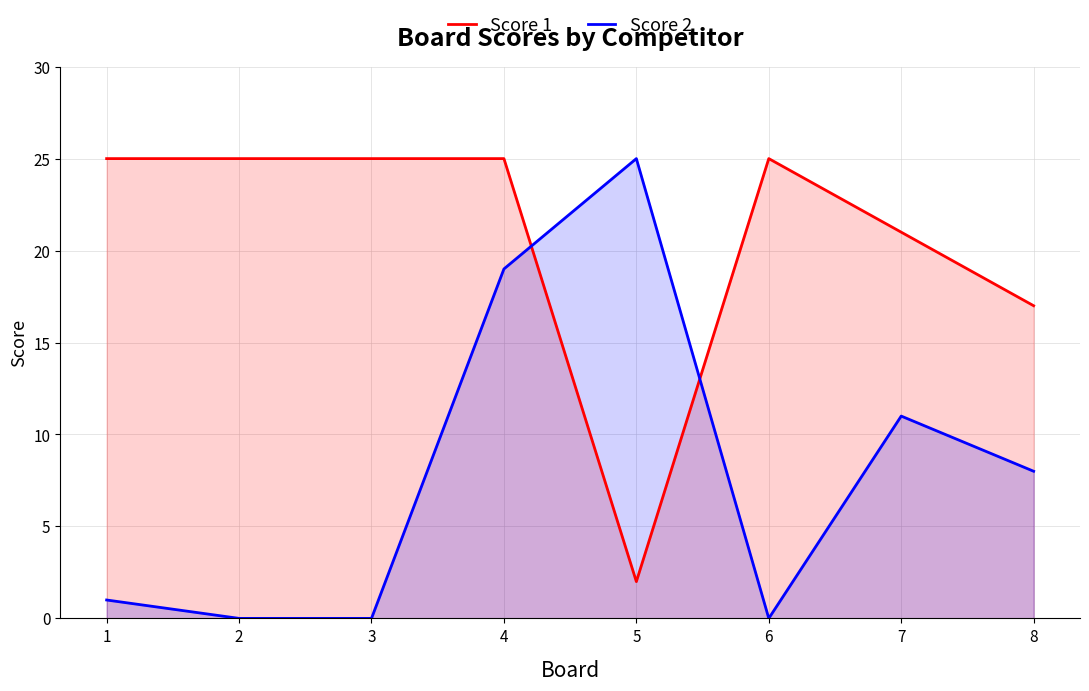

What is the total value across all series at 7?

32